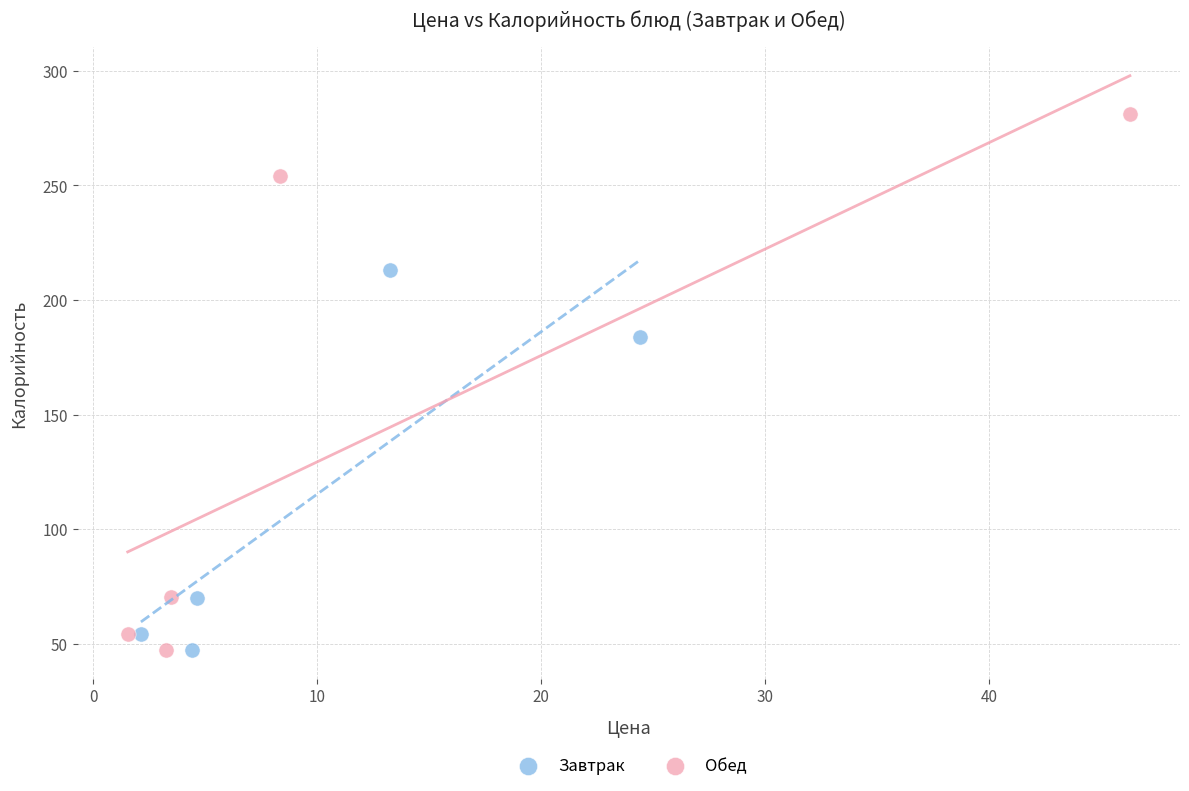

Which series has the widest spread of Y values?

Обед